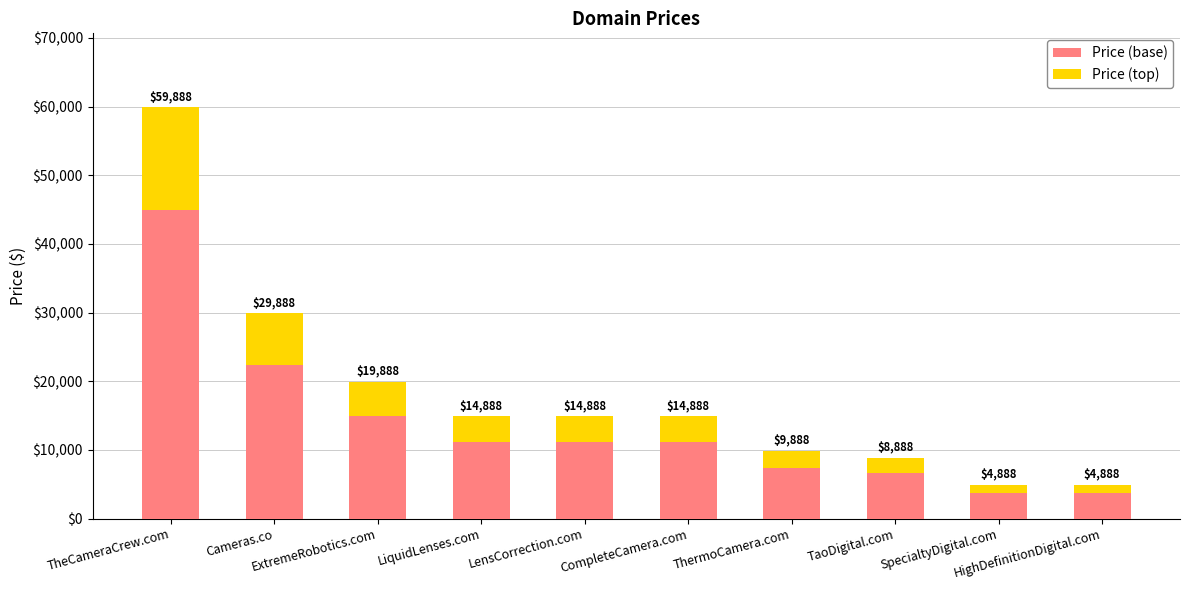

What is the approximate value of Price (top) at TheCameraCrew.com?

14972